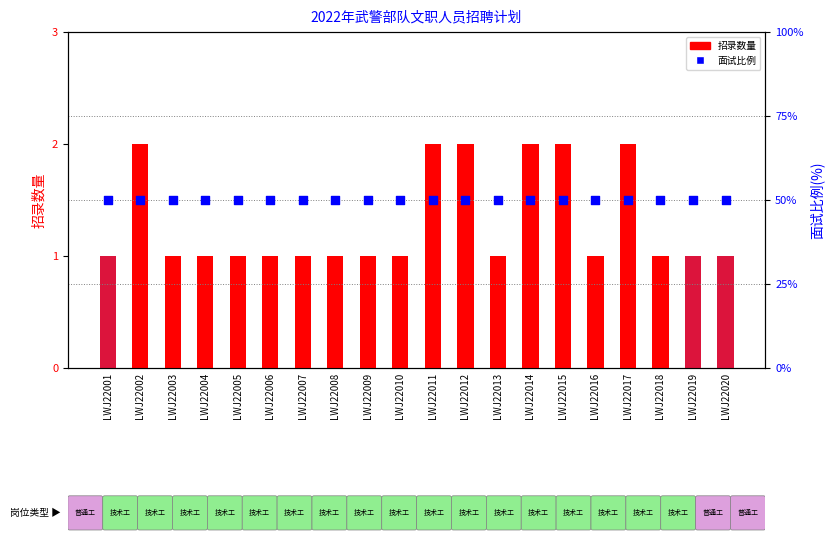

Which series contains the lowest Y value?

招录数量